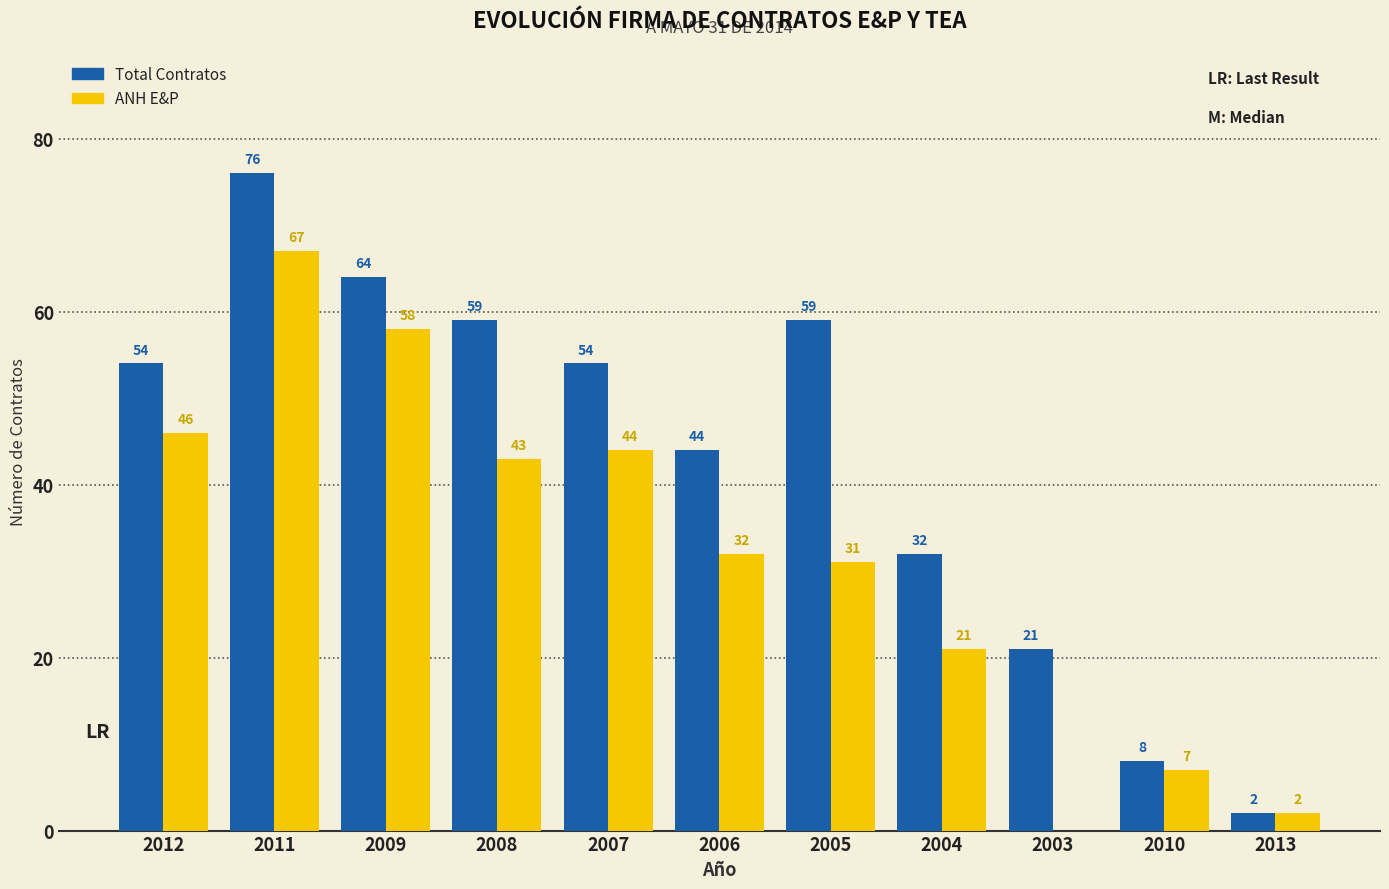

What is the total value across all series at 2011?

143